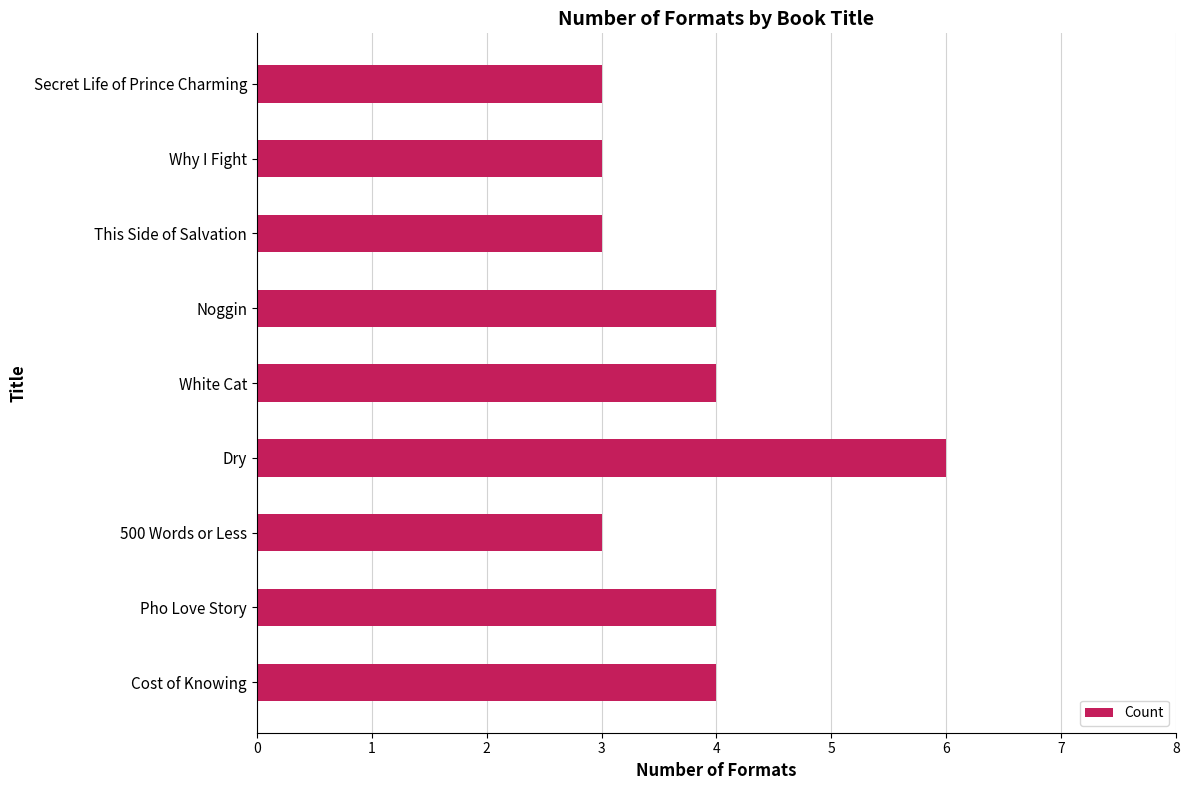

Reading top to bottom, transcribe all the data shown in this chart.

Secret Life of Prince Charming=3	Why I Fight=3	This Side of Salvation=3	Noggin=4	White Cat=4	Dry=6	500 Words or Less=3	Pho Love Story=4	Cost of Knowing=4